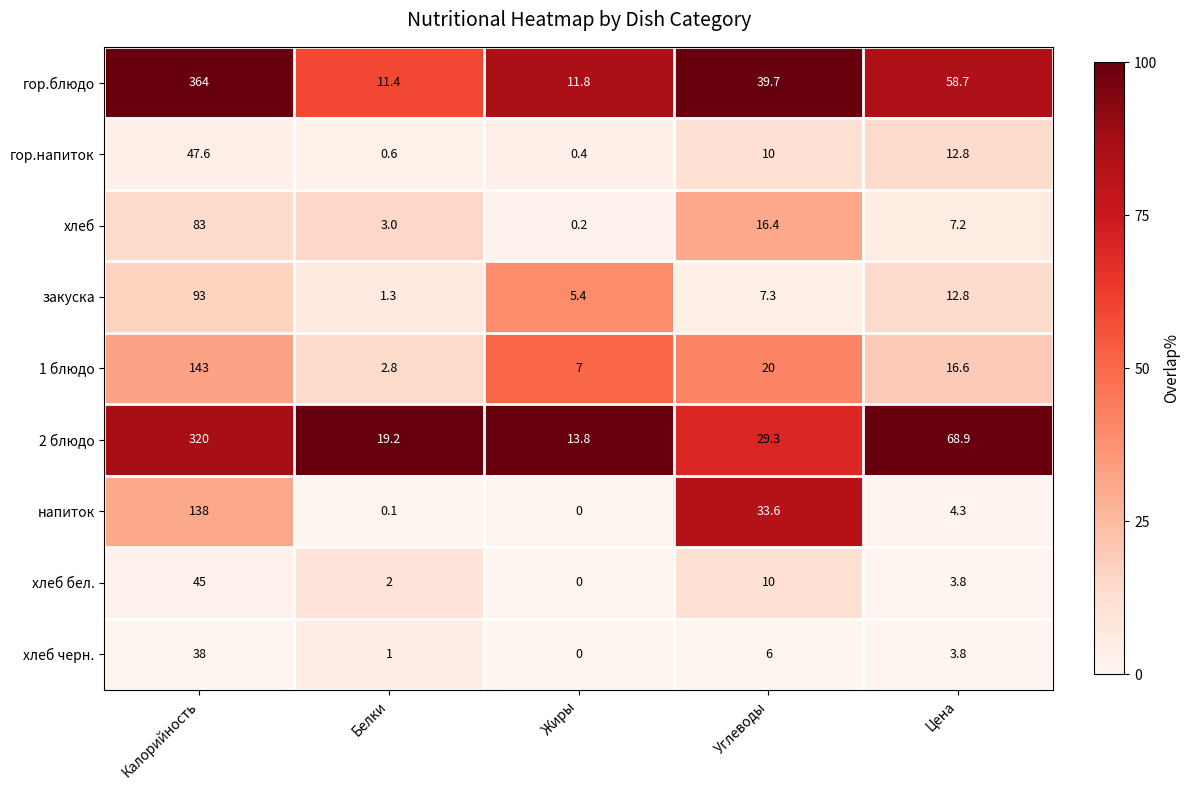

Which series has the largest total across all categories?

гор.блюдо